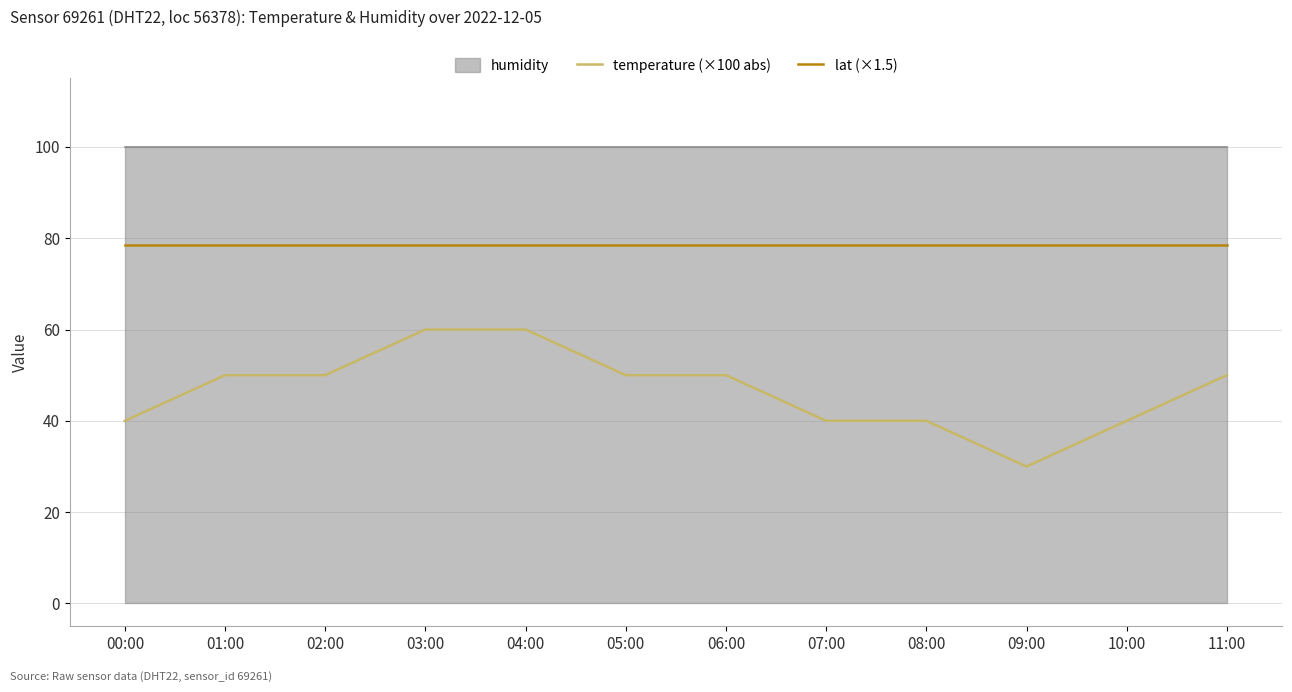

At which category does the chart reach its peak across all series?

00:00